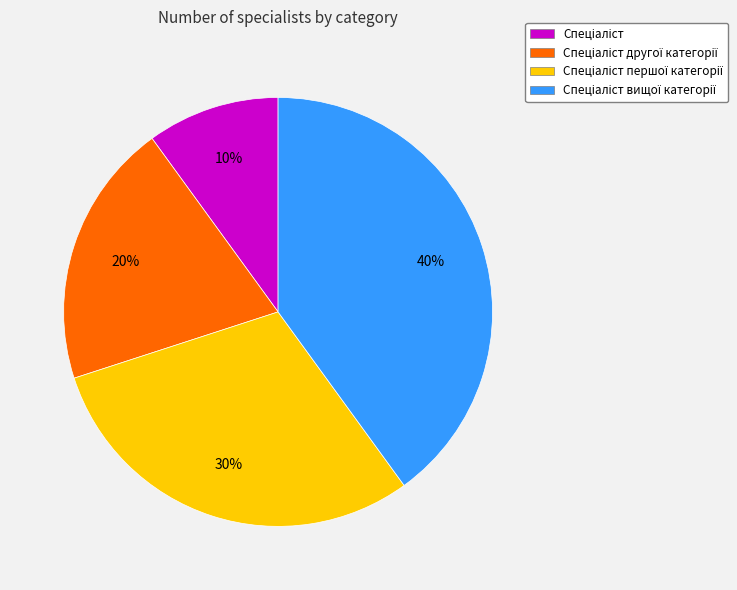

To the nearest percent, what is the difference between the largest and smallest slice percentages?

30%